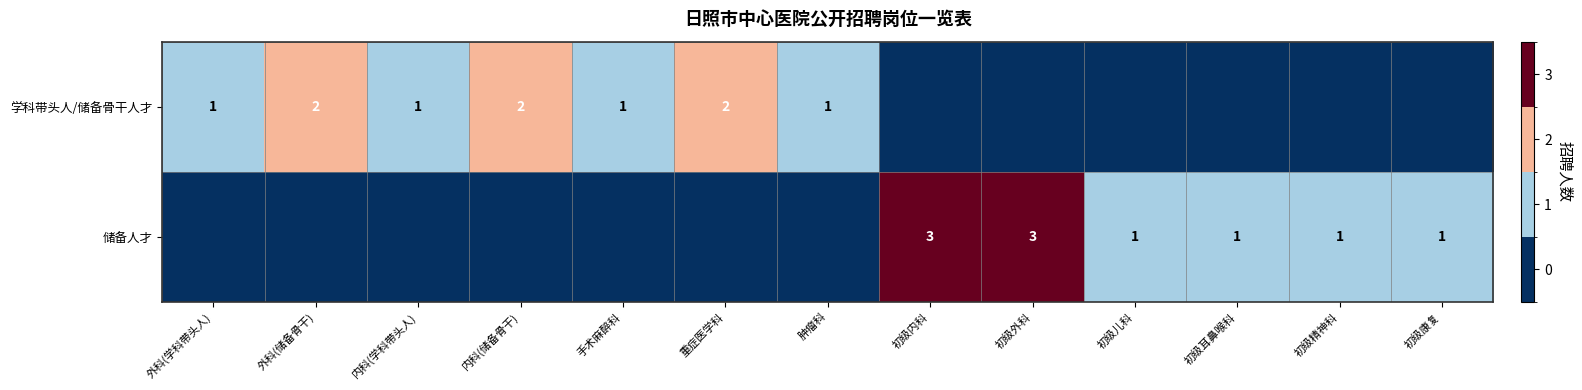

The value of 学科带头人/储备骨干人才 at 外科(学科带头人) is 1. True or false?

True